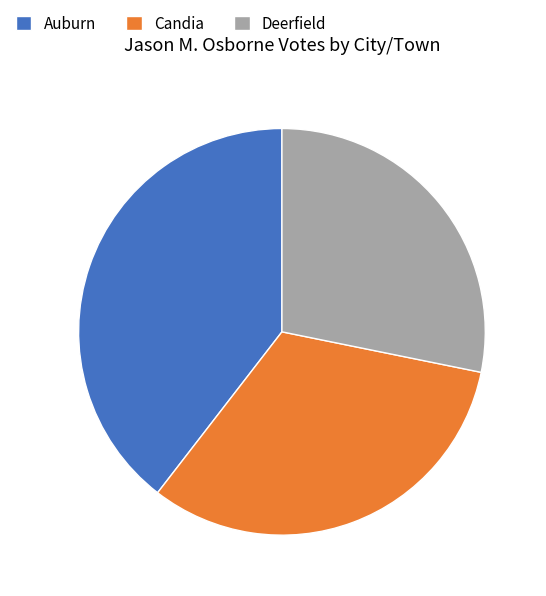

What is the largest slice in the pie chart?

Auburn